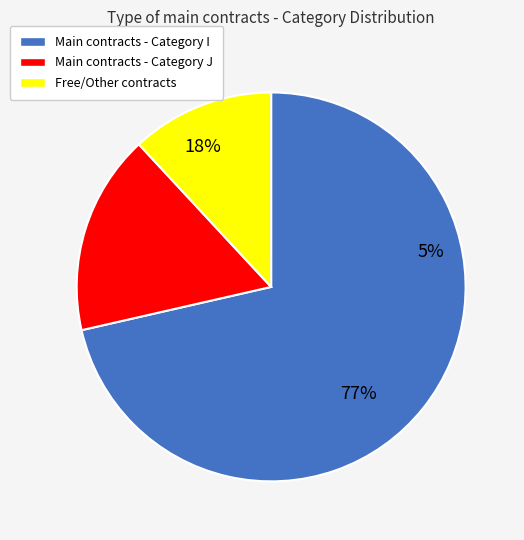

What is the smallest slice in the pie chart?

J